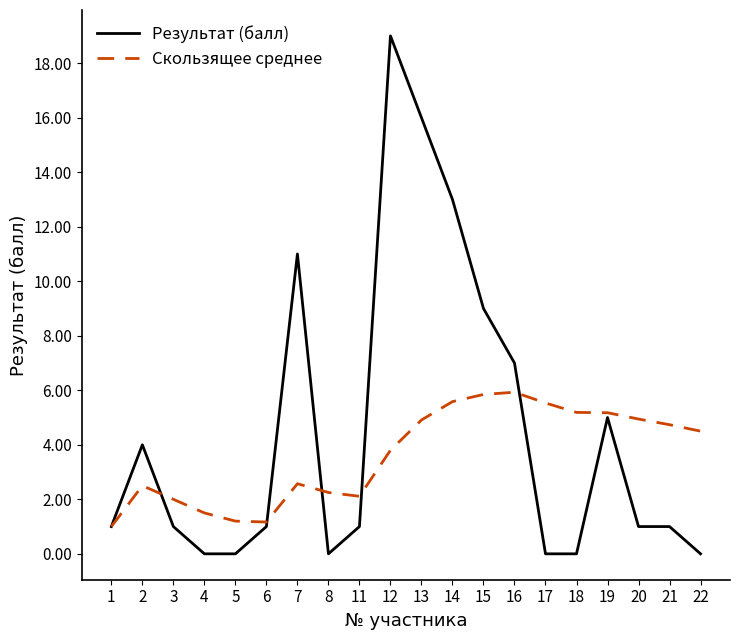

Which series has the largest range (max minus min)?

Результат (балл)